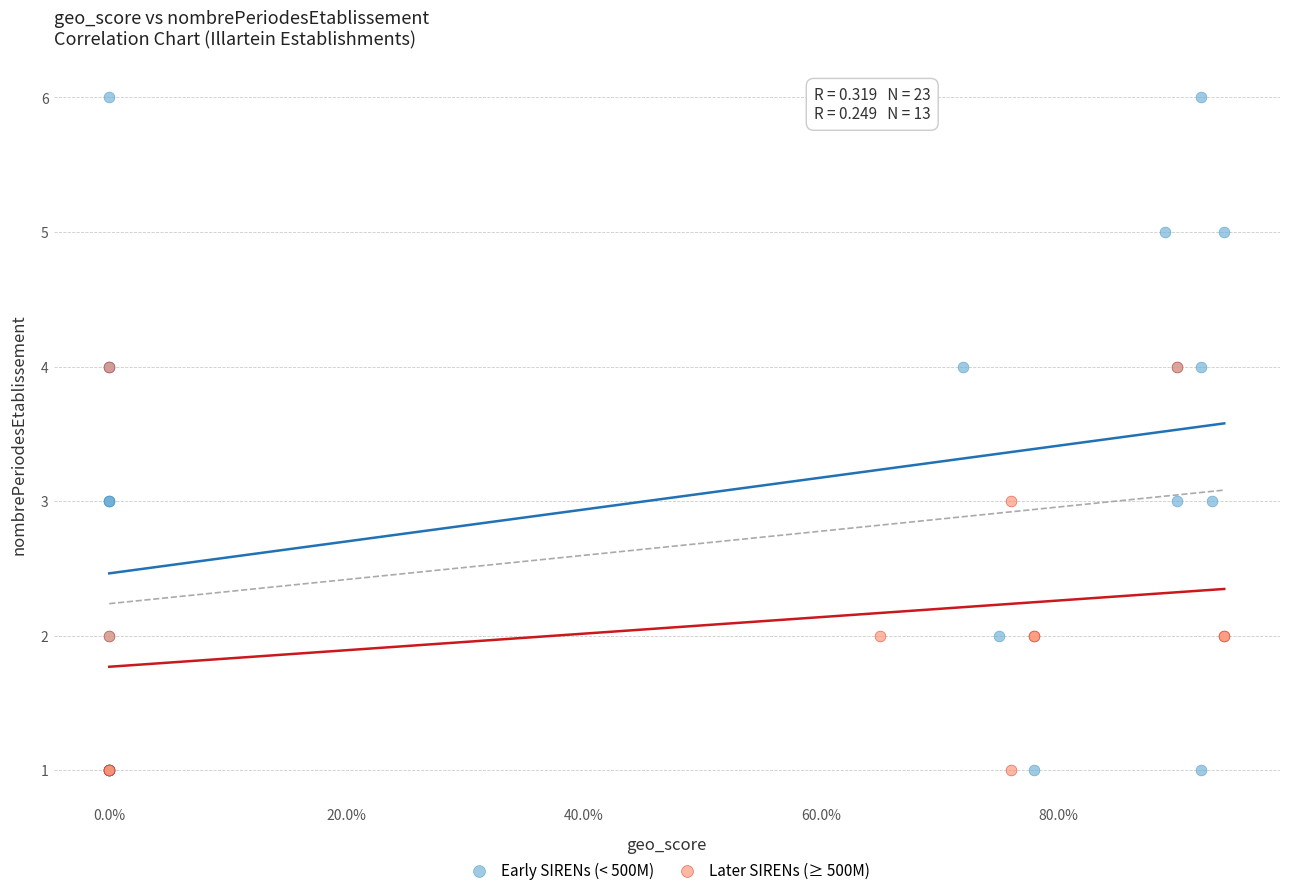

Which series reaches the maximum Y coordinate?

Early SIRENs (< 500M)